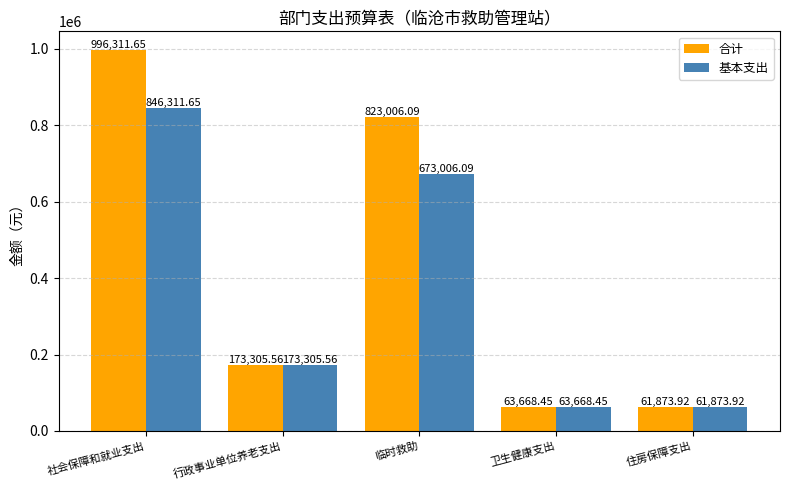

Which category has the lowest value in the 基本支出 series?

住房保障支出